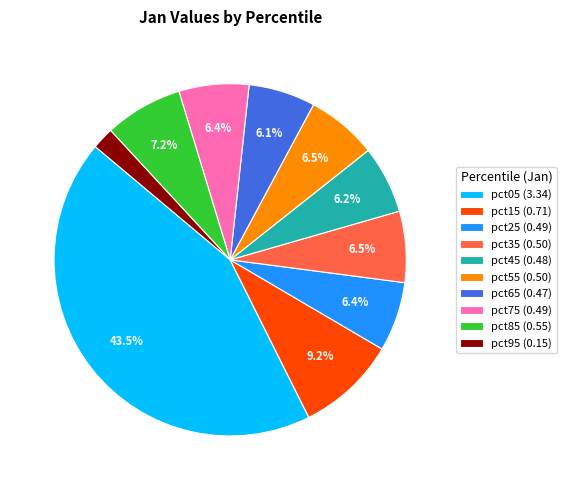

How many segments does this pie chart have?

10